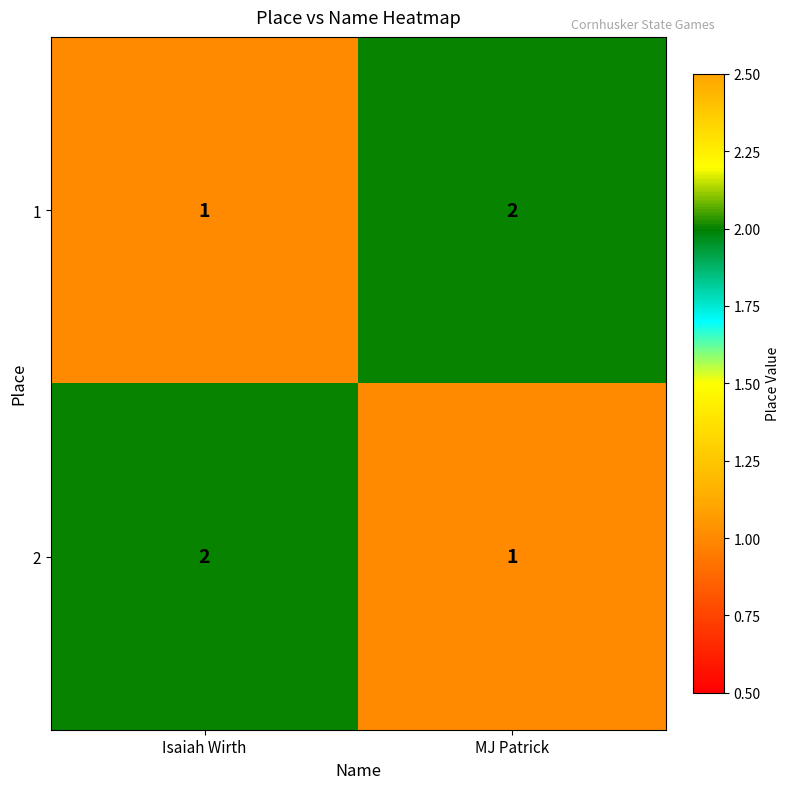

Rank the categories by 1 value from lowest to highest.

Isaiah Wirth, MJ Patrick